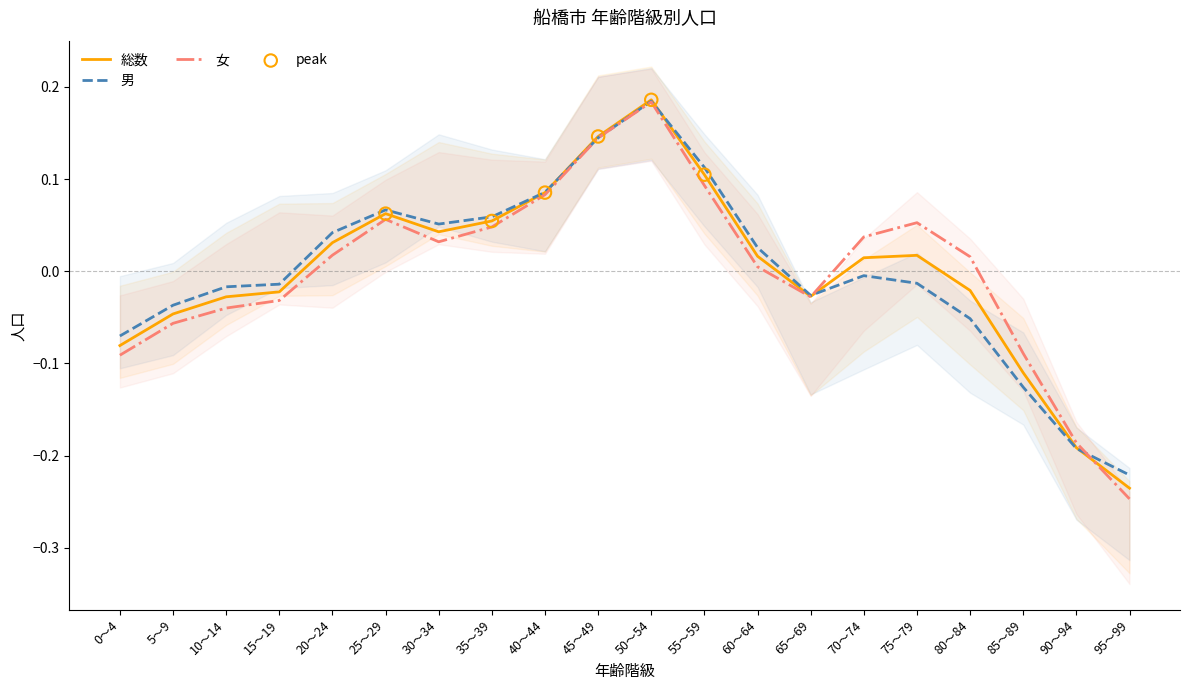

At how many categories does at least one series exceed 0?

12